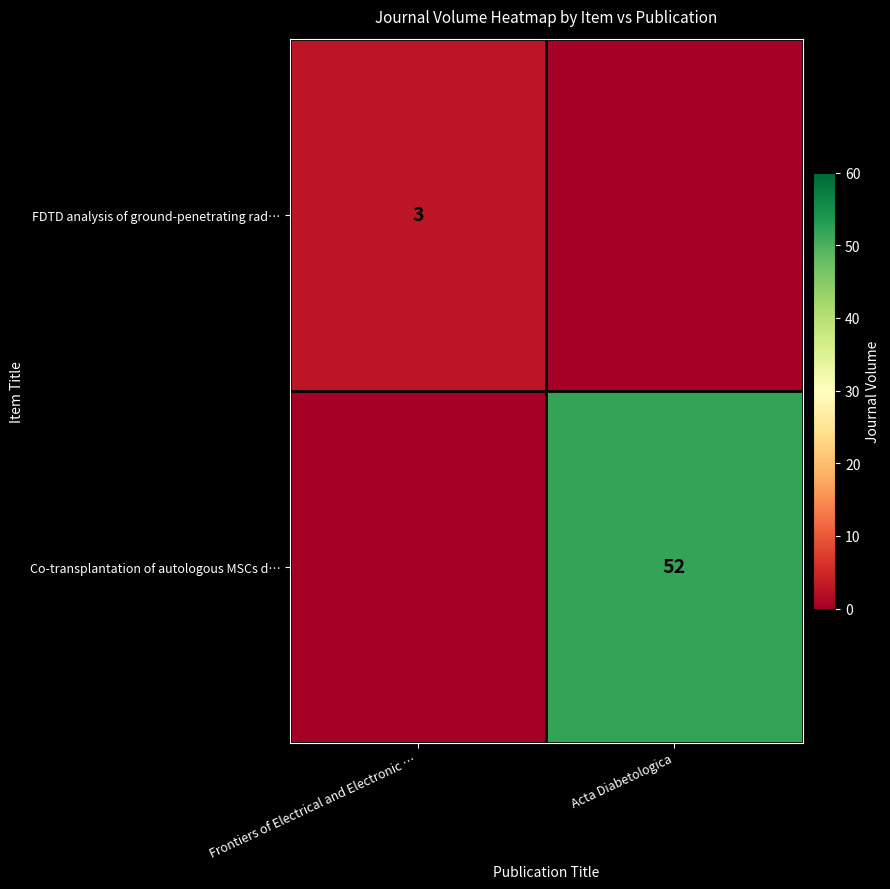

What is the difference between the highest and lowest values at Acta Diabetologica?

52